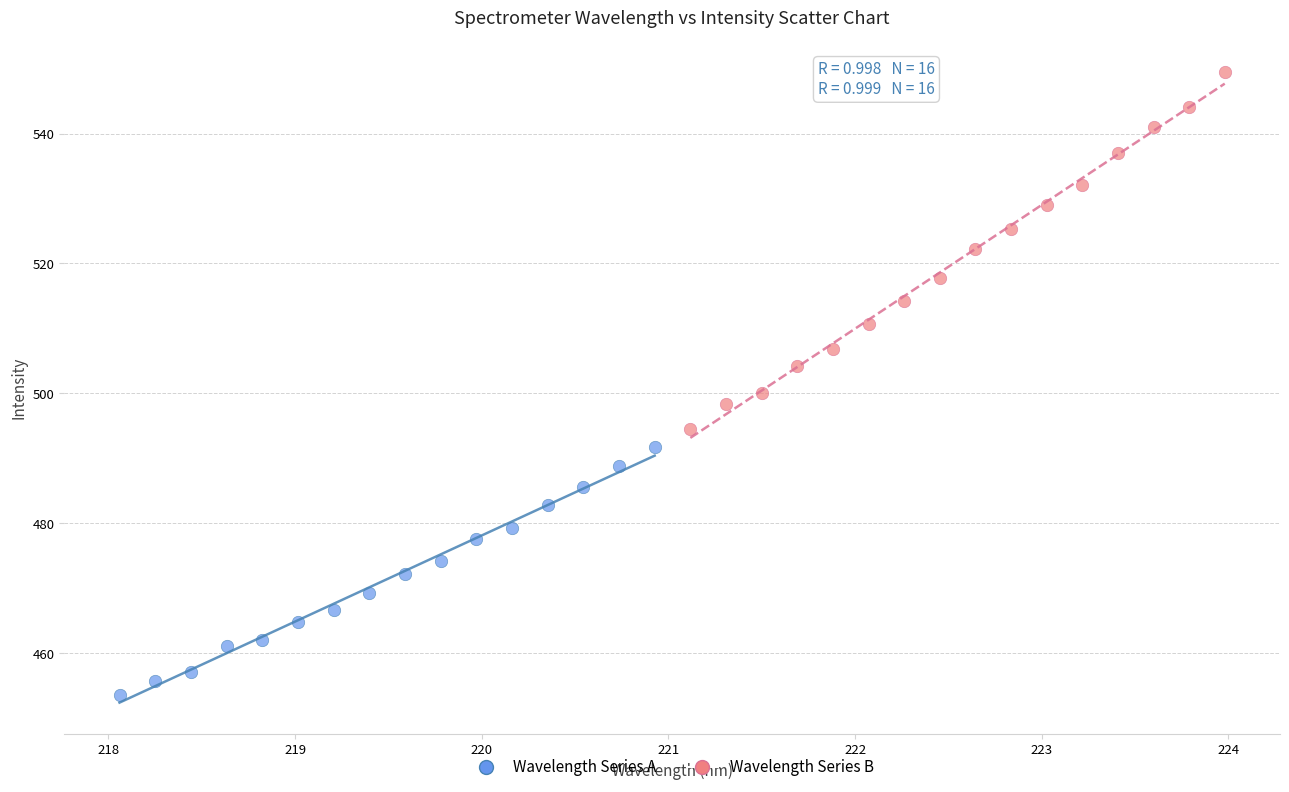

Which series contains the lowest Y value?

Wavelength Series A